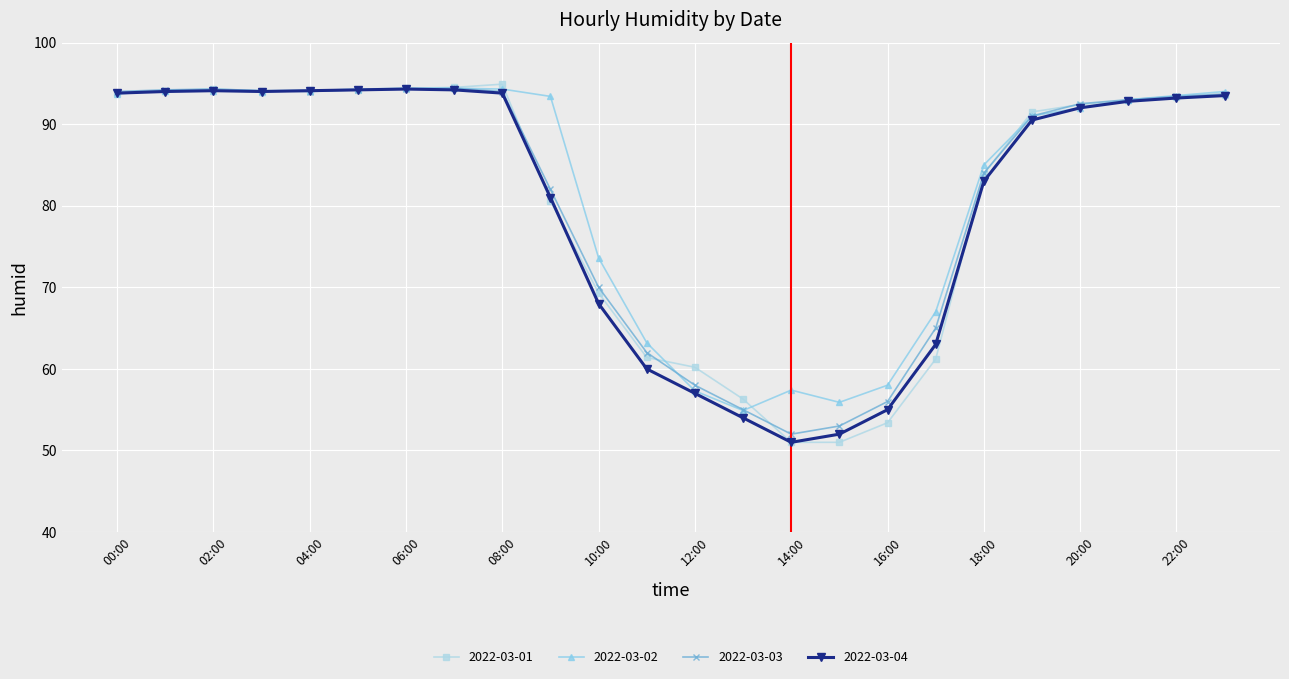

True or false: 2022-03-04 has more than 0 interior local peaks.

True